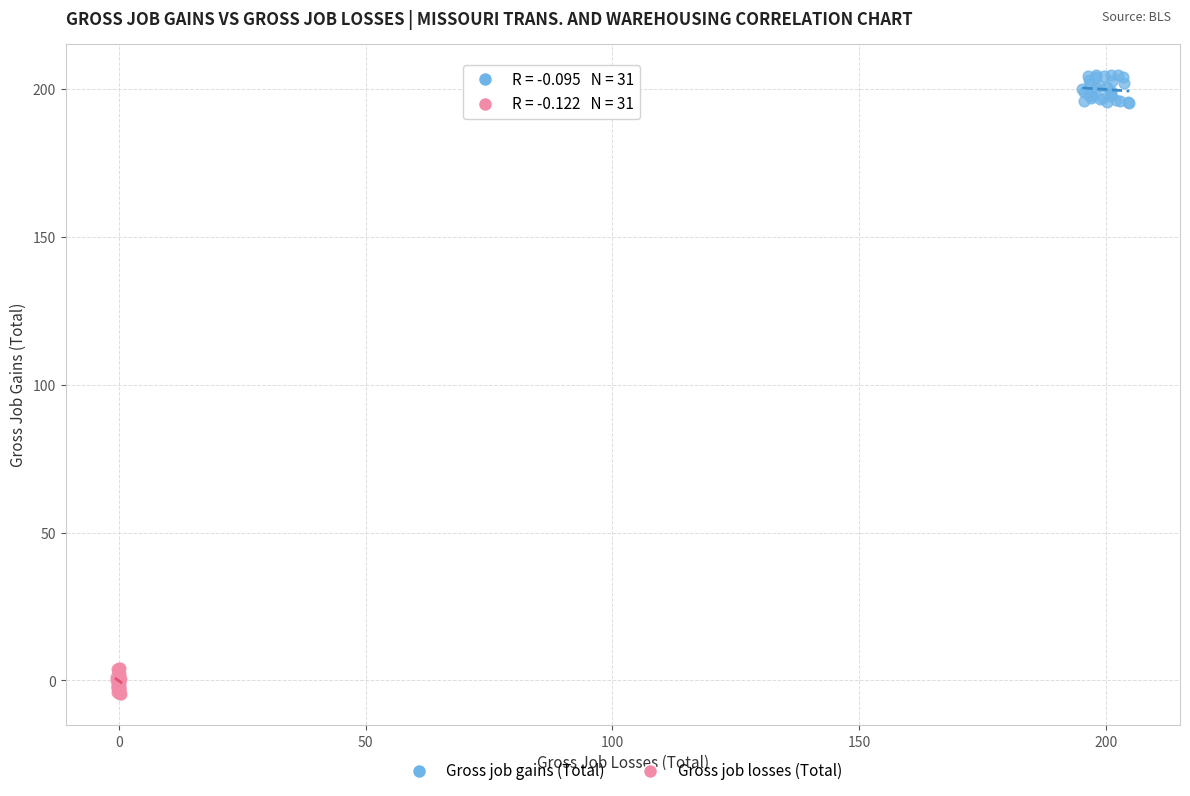

What are all the series names shown in the legend?

Gross job gains (Total), Gross job losses (Total)